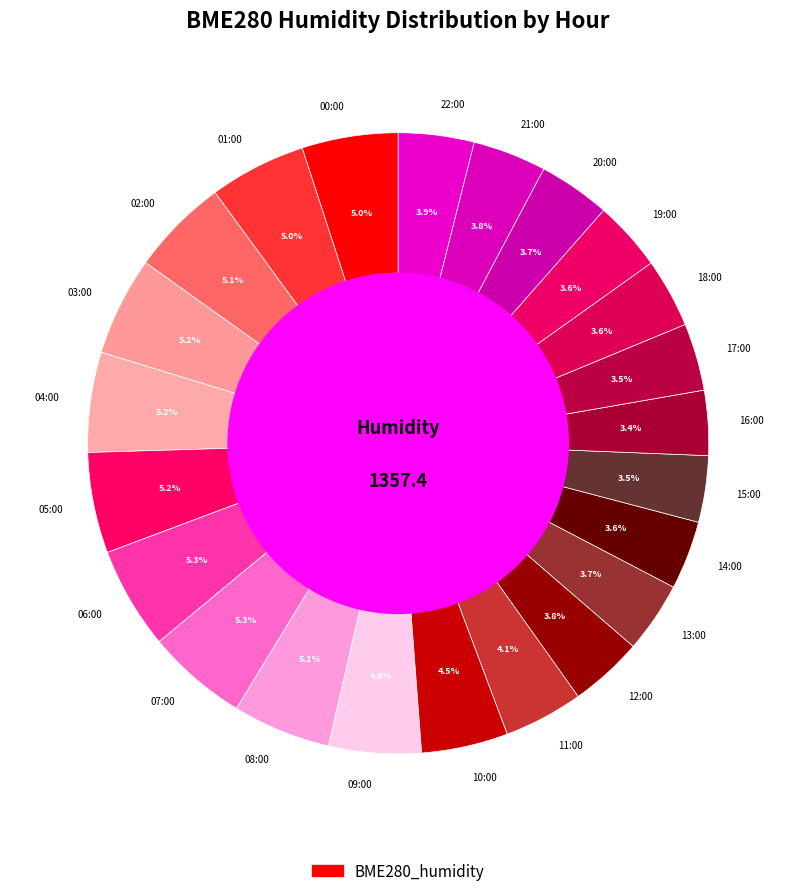

What is the ratio of the value at 09:00 to the value at 10:00?

1.1